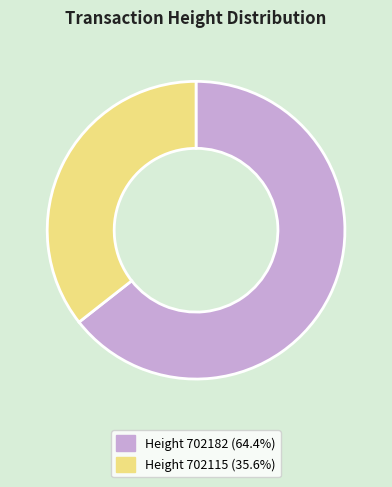

Does any single category account for the majority?

Yes